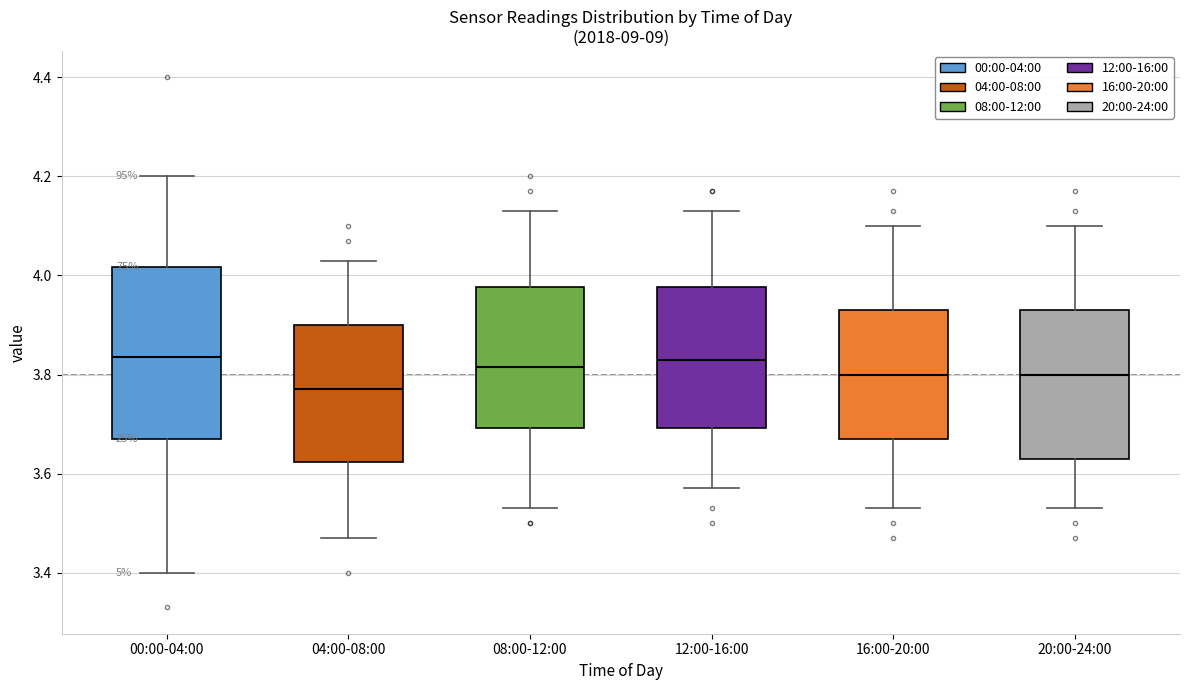

Where is the upper edge of the box for 12:00-16:00 on the y-axis? The values are not printed on the chart, so give them approximately, as read against the axis.

3.98